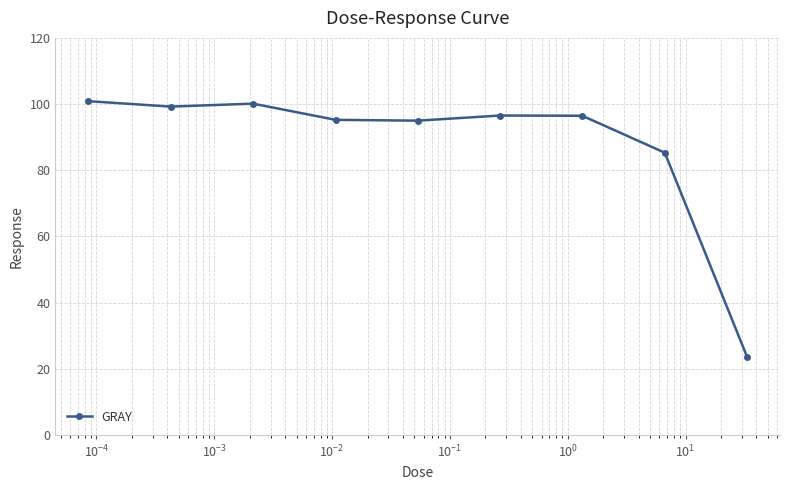

What is the average value?

88.0